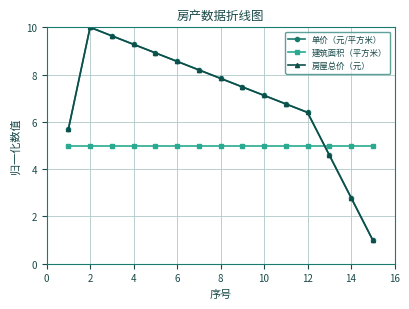

What is the lowest value of the 单价（元/平方米） series?

1.0